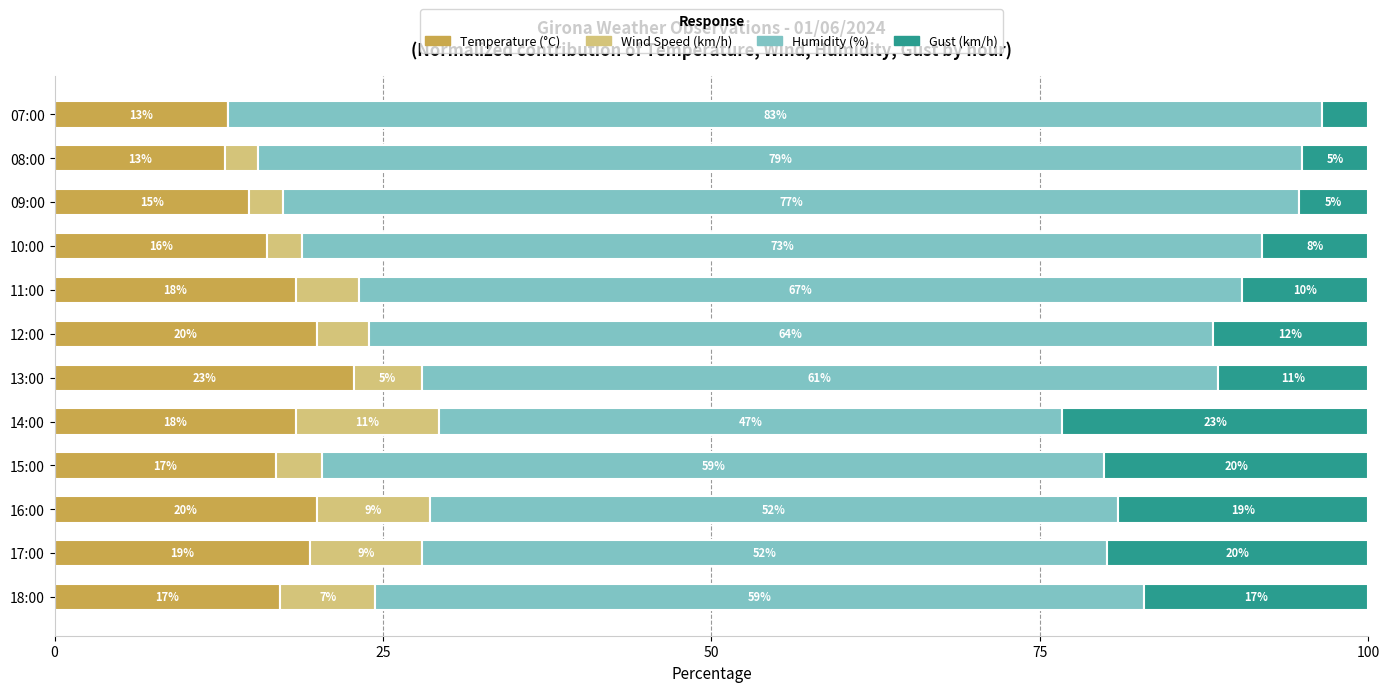

What are all the series names shown in the legend?

Temperature (°C), Wind Speed (km/h), Humidity (%), Gust (km/h)